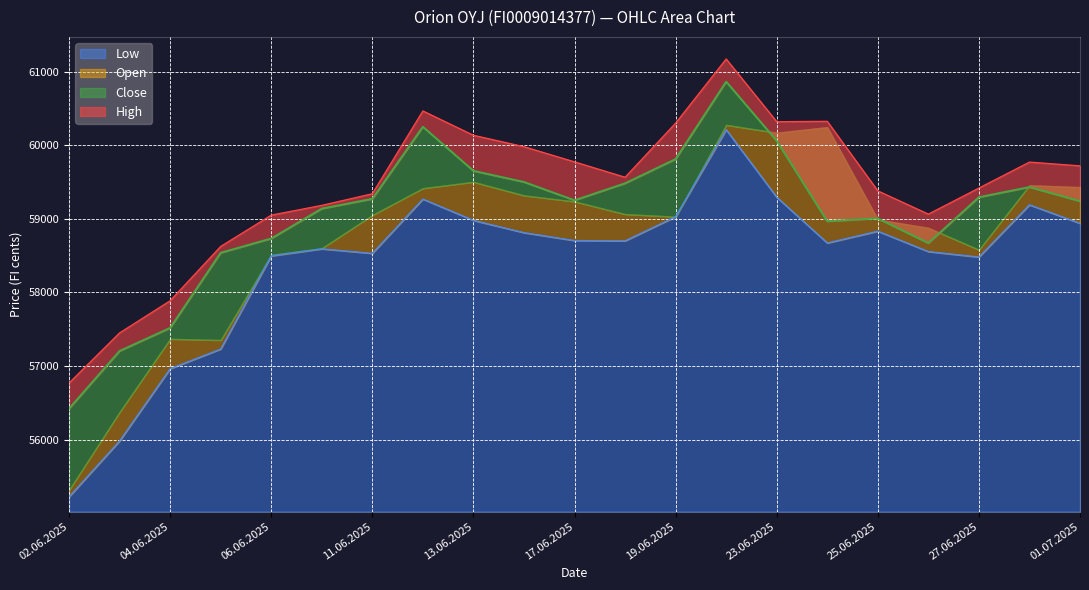

Where does the Low series first go above 58701?

12.06.2025